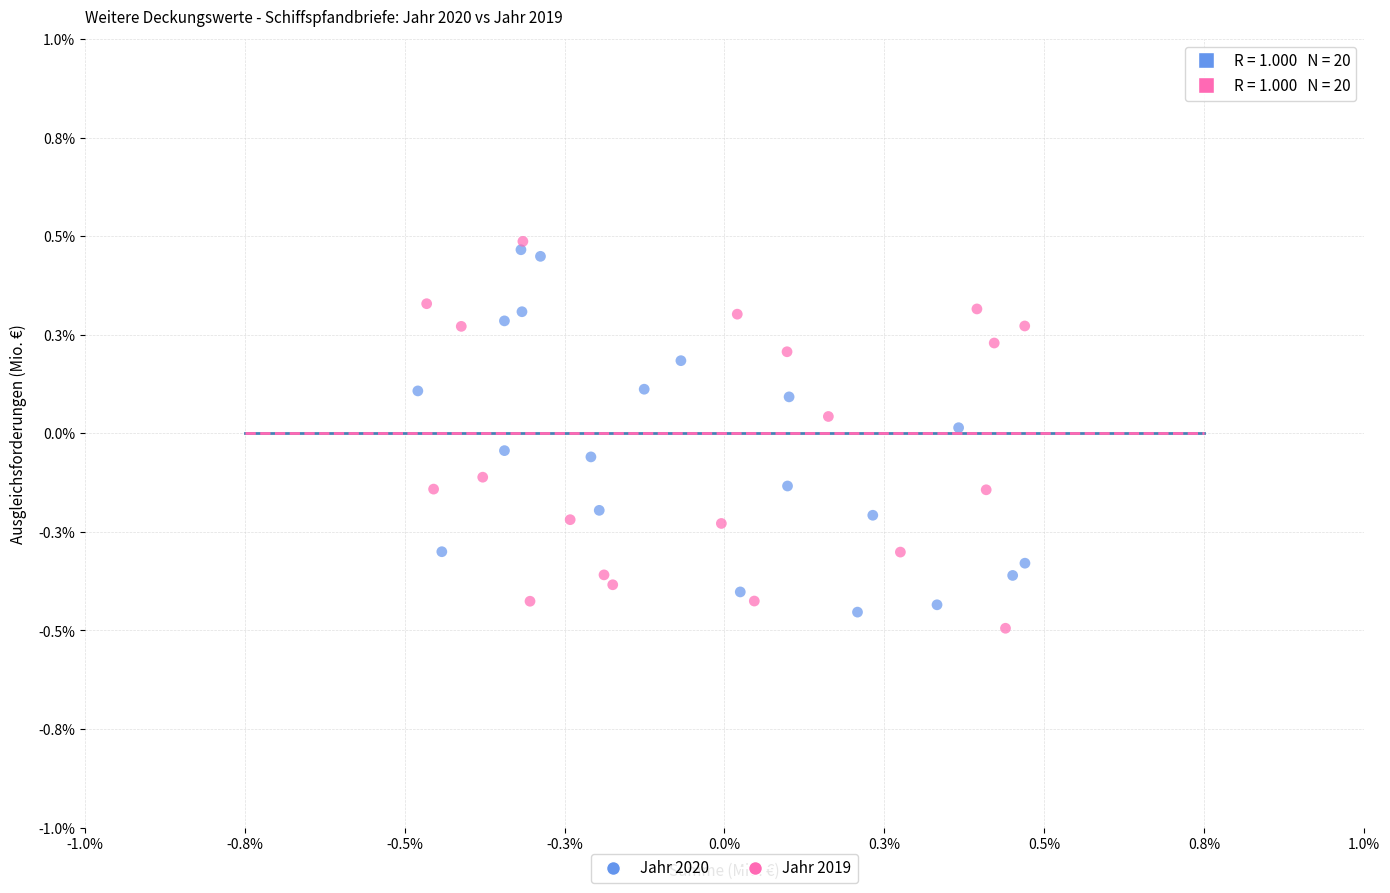

What are all the series names shown in the legend?

Jahr 2020, Jahr 2019